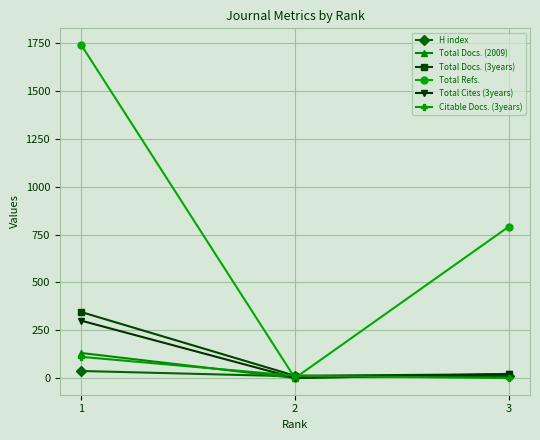

Is the value of Total Docs. (2009) at 1 greater than the value of Total Docs. (3years) at 3?

Yes